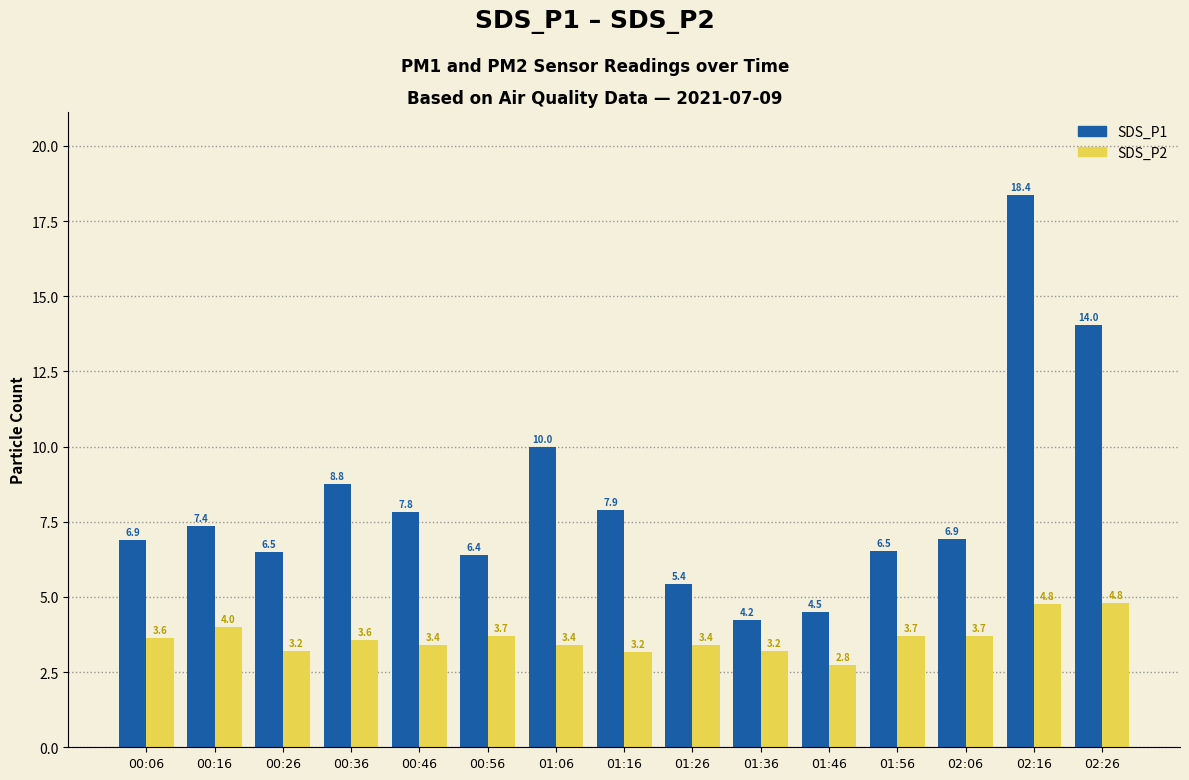

At which category does the chart reach its peak across all series?

02:16